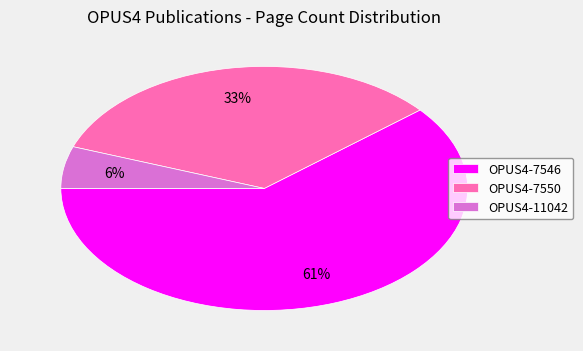

Is there a majority slice in this chart?

Yes